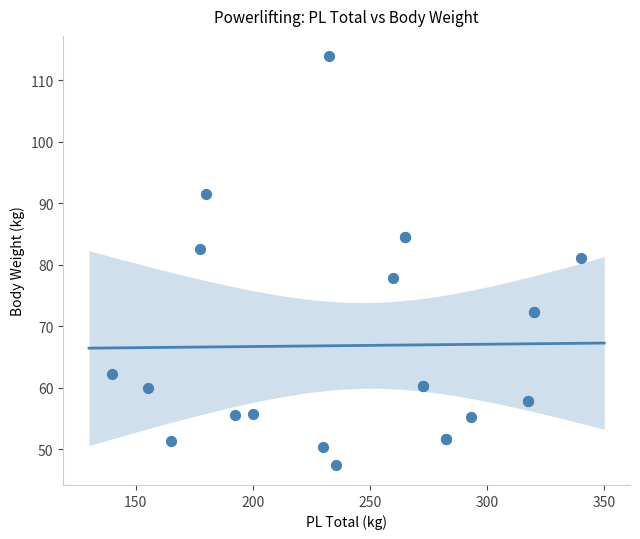

What Y value in the scatter plot is closest to 80?

81.1